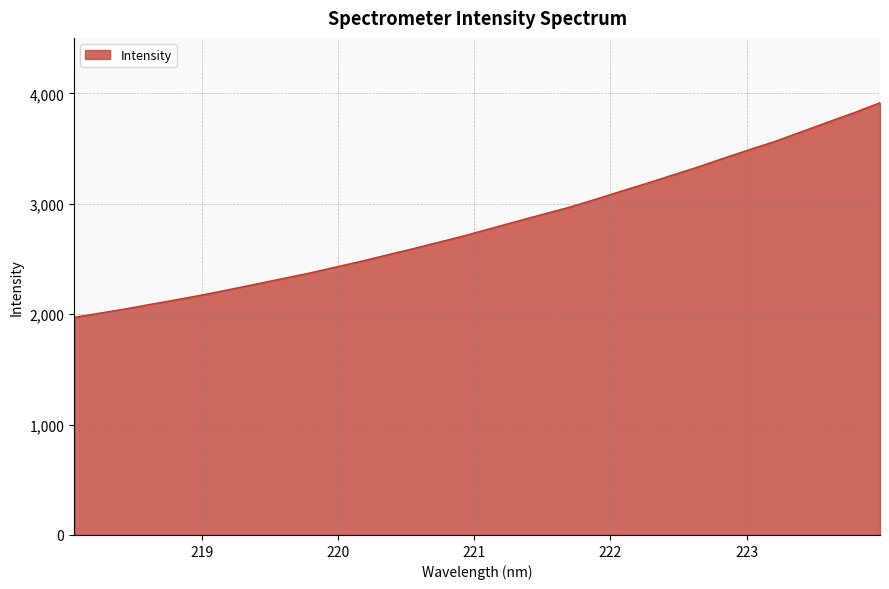

What is the greatest value displayed?

3915.7